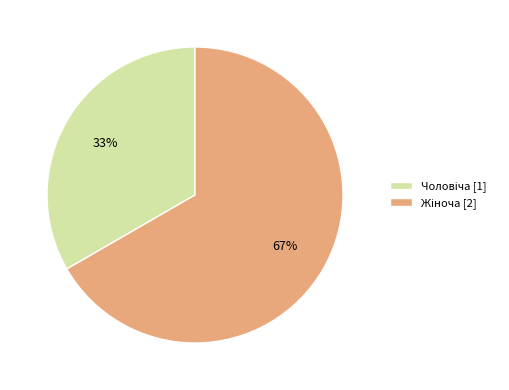

Is there a majority slice in this chart?

Yes